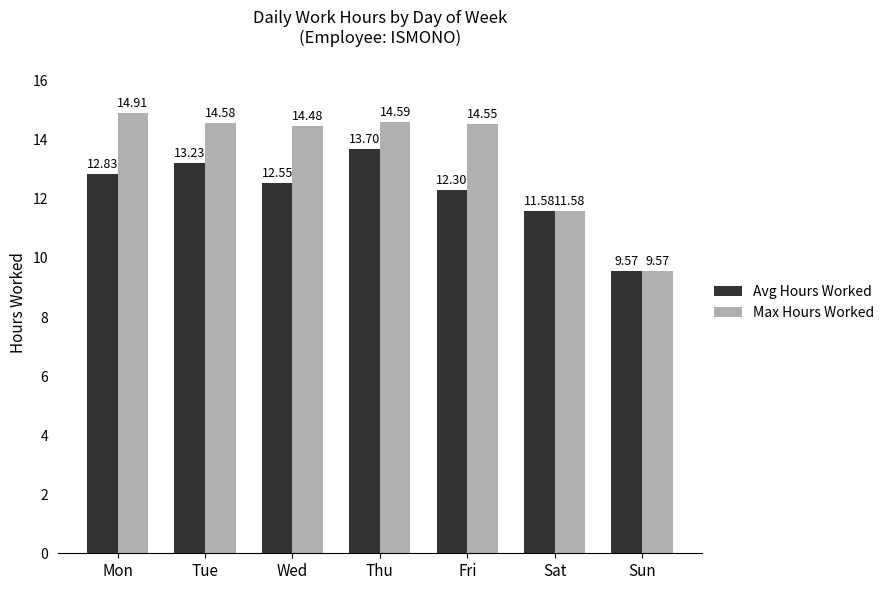

Is the value of Max Hours Worked at Tue greater than the value of Avg Hours Worked at Mon?

Yes